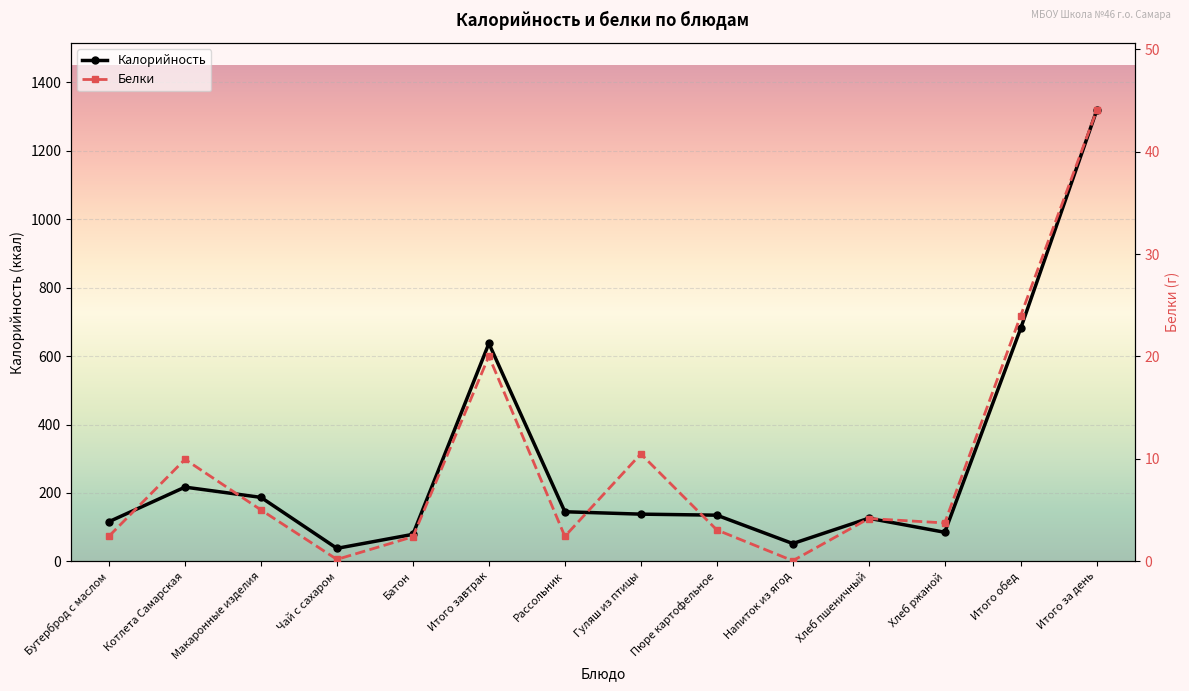

True or false: Калорийность has a value of 84.9 at Гуляш из птицы.

False